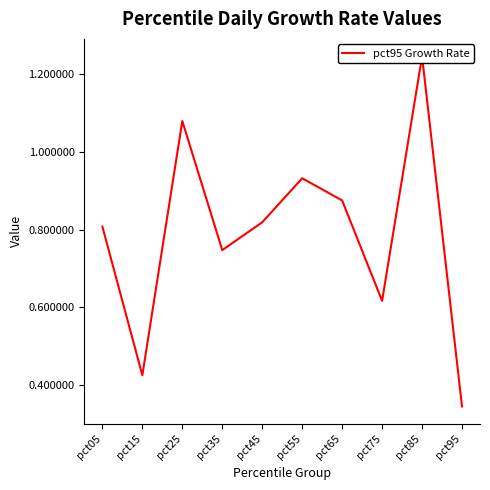

What is the smallest value displayed?

0.3